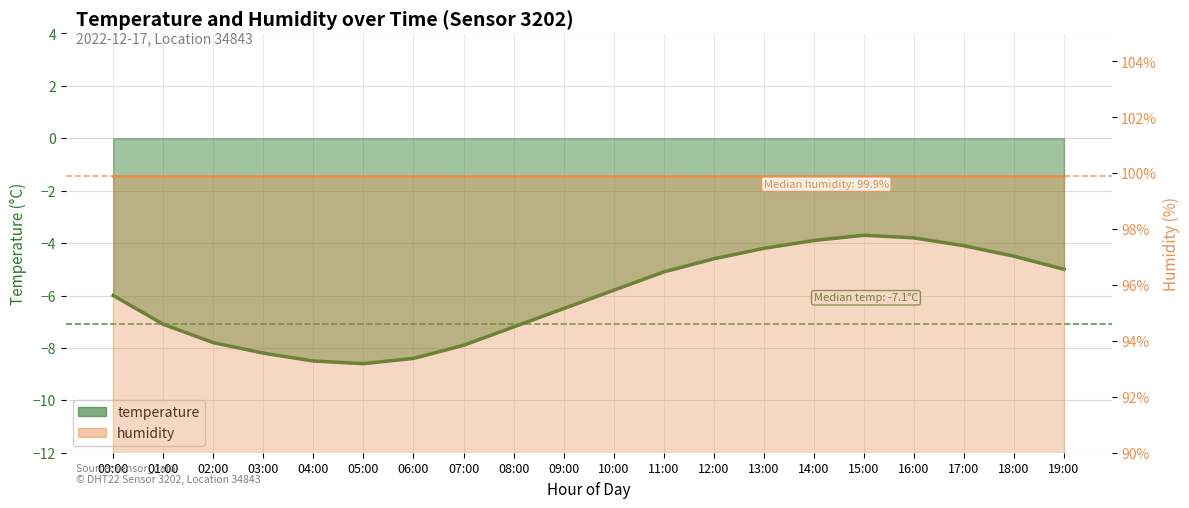

What is the difference between the maximum and minimum values?

4.9